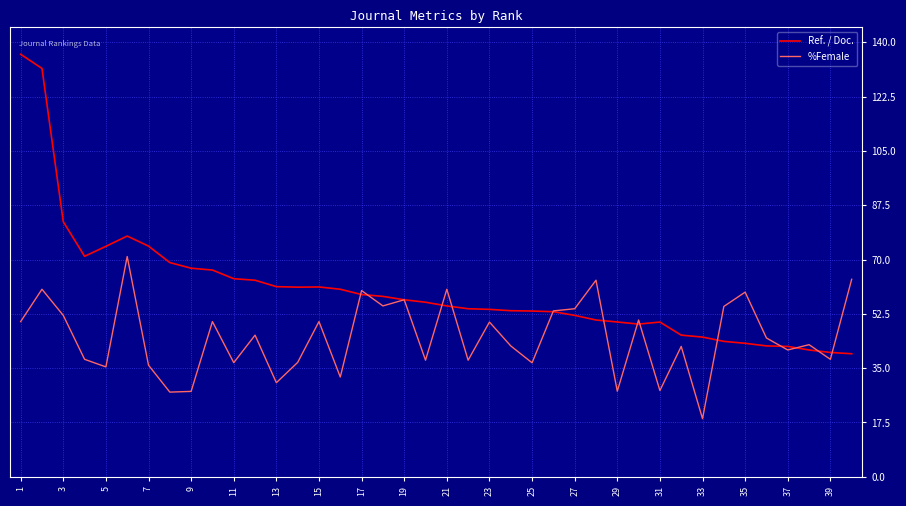

Which series has the widest spread of values?

Ref. / Doc.